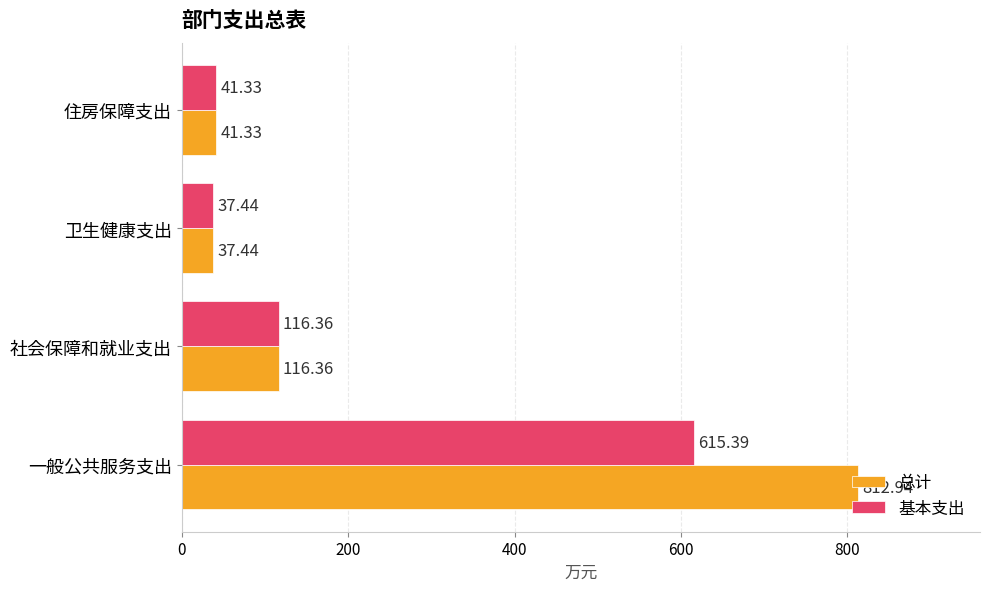

What is the greatest value displayed?

812.9